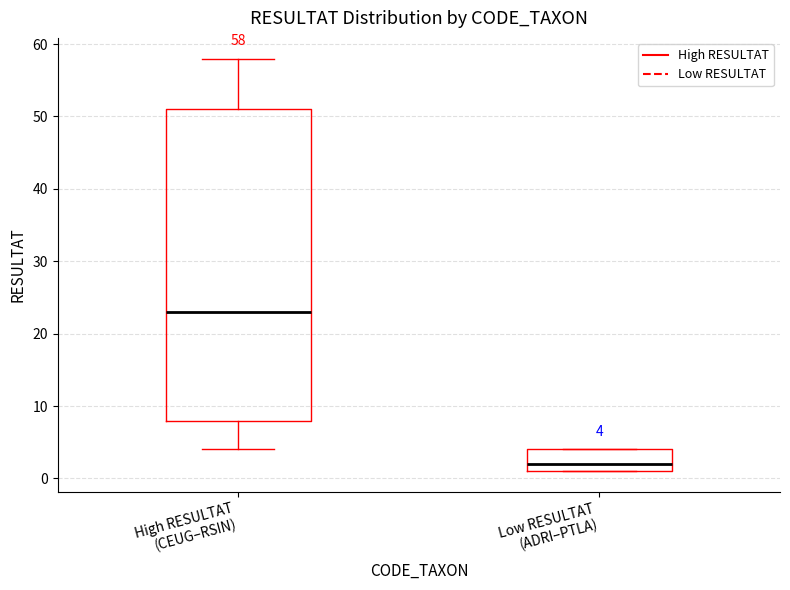

Which box is the tallest, from its lower edge to its upper edge?

High RESULTAT (CEUG–RSIN)